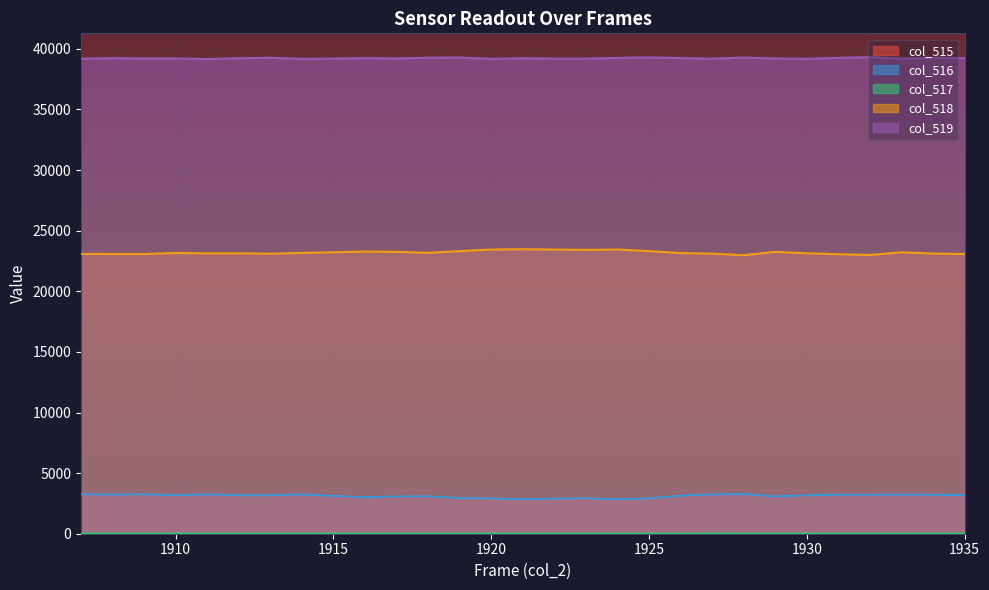

How many categories are shown in the chart?

29